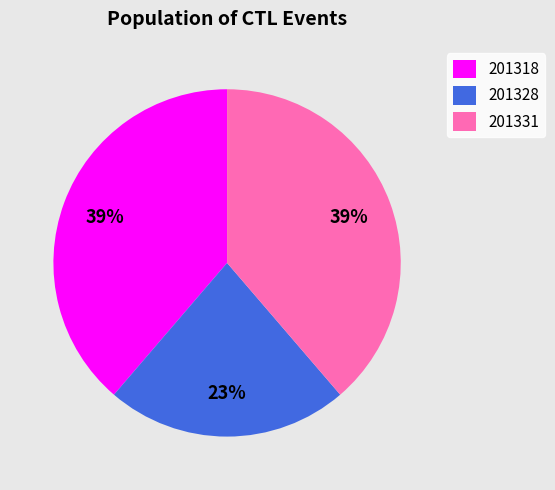

Does any single category account for the majority?

No